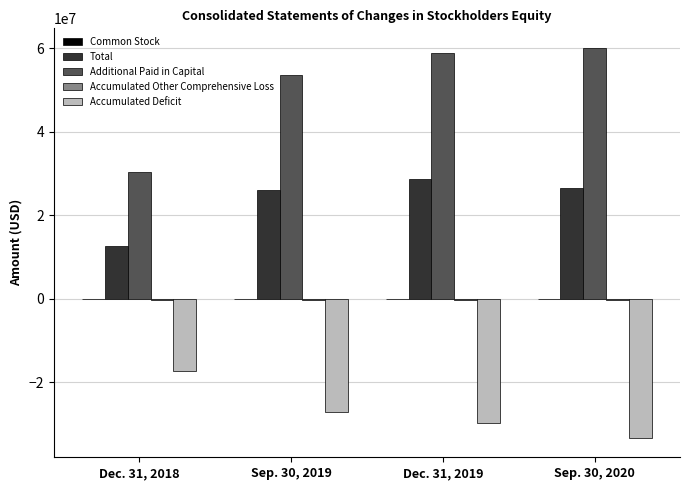

Which series changed the most between Dec. 31, 2018 and Sep. 30, 2019?

Additional Paid in Capital